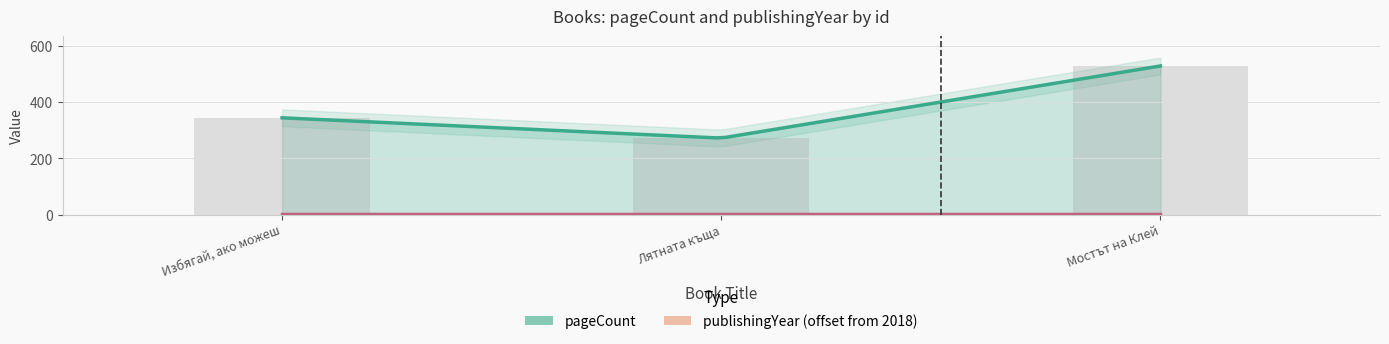

True or false: the data shows 881 at Мостът на Клей.

False